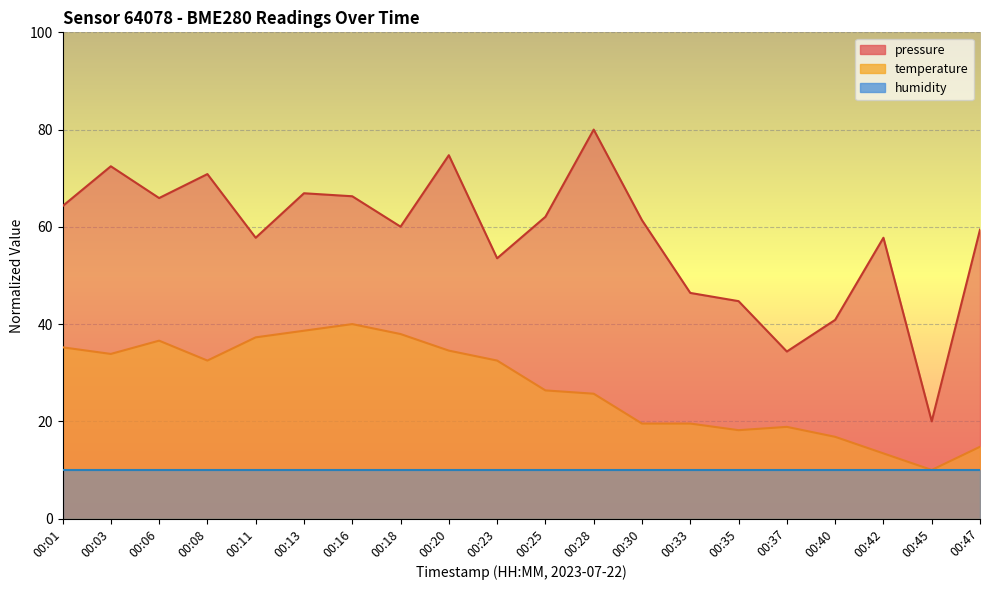

Is it true that temperature equals 24.9 at 00:06?

False